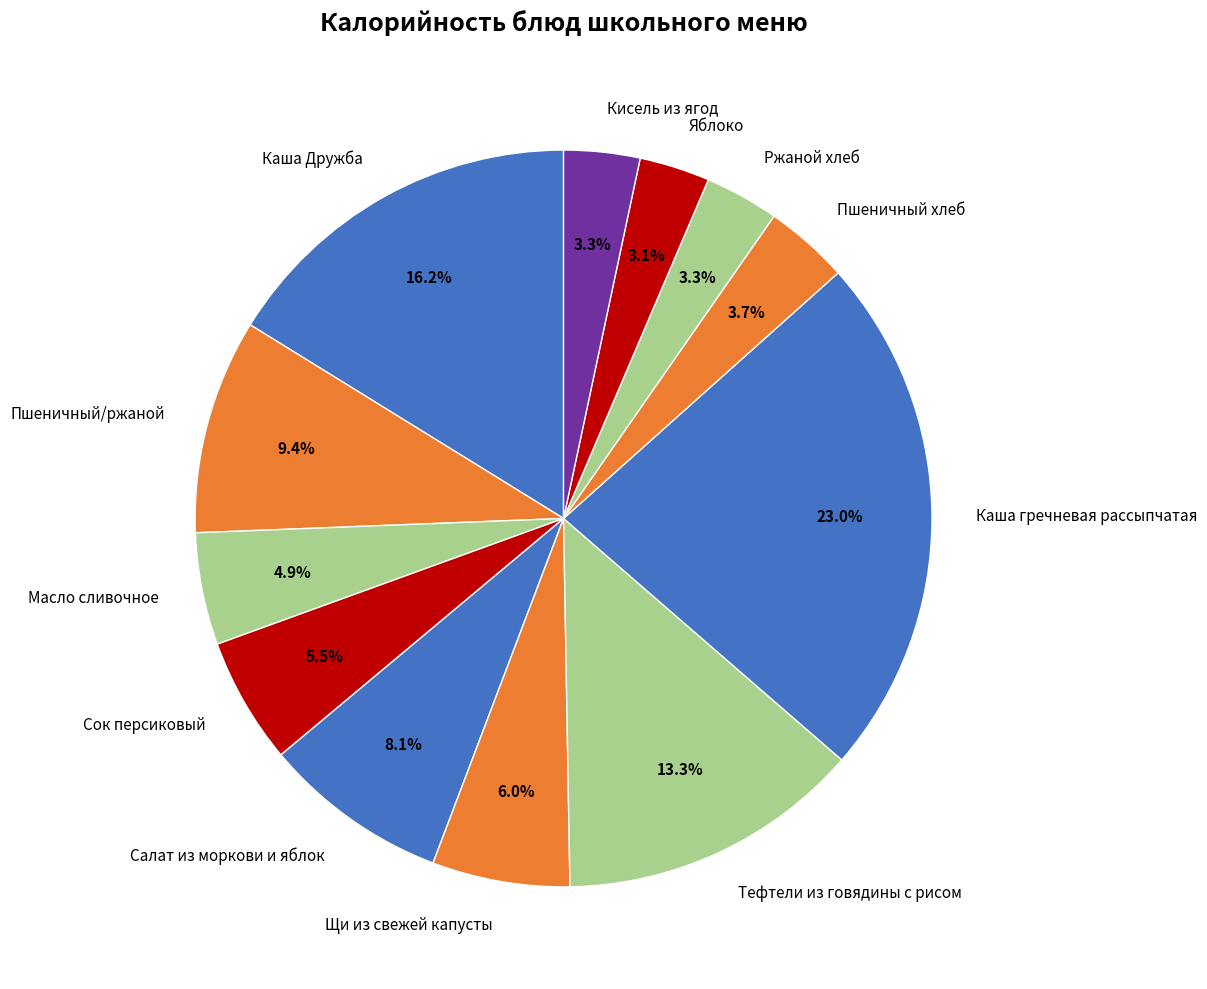

To the nearest percent, what is the difference between the largest and smallest slice percentages?

20%